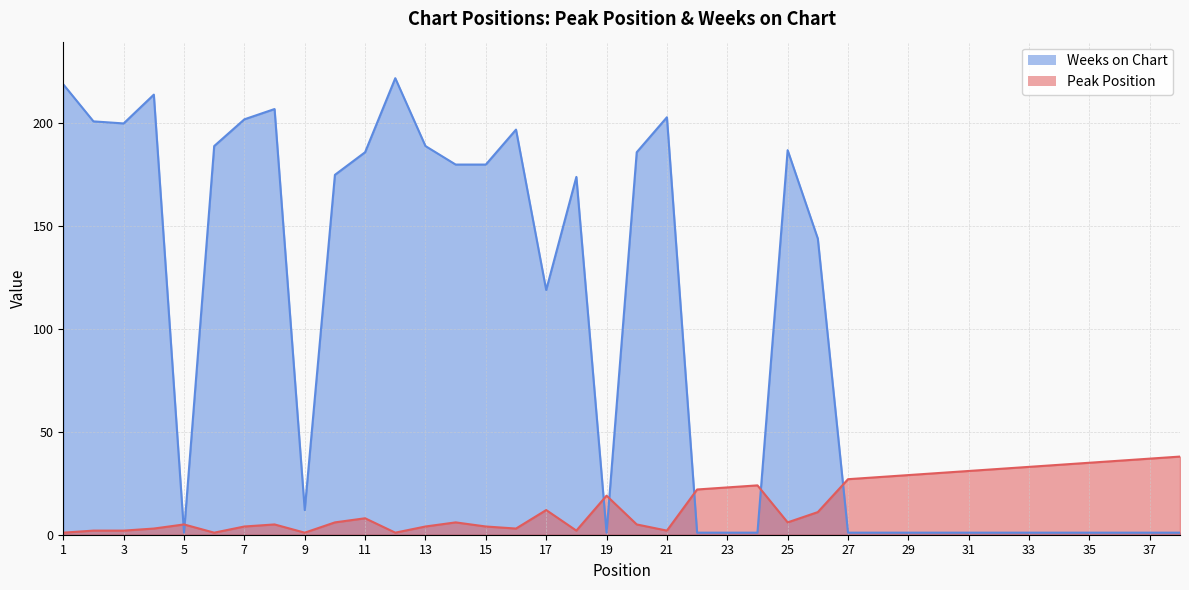

What is the maximum value shown in the chart?

222